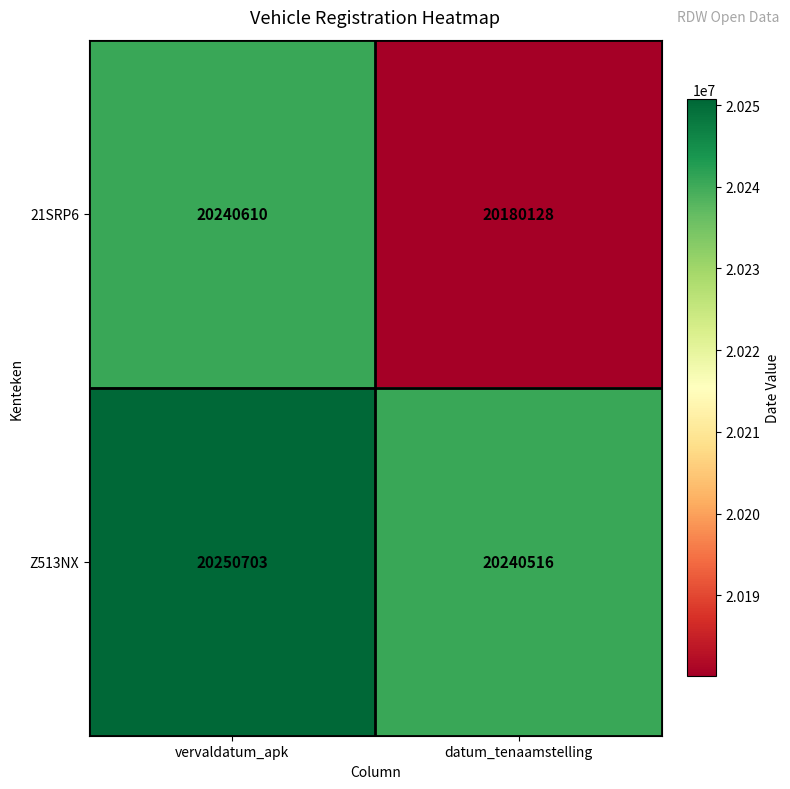

What is the difference between the highest and lowest values at vervaldatum_apk?

10093